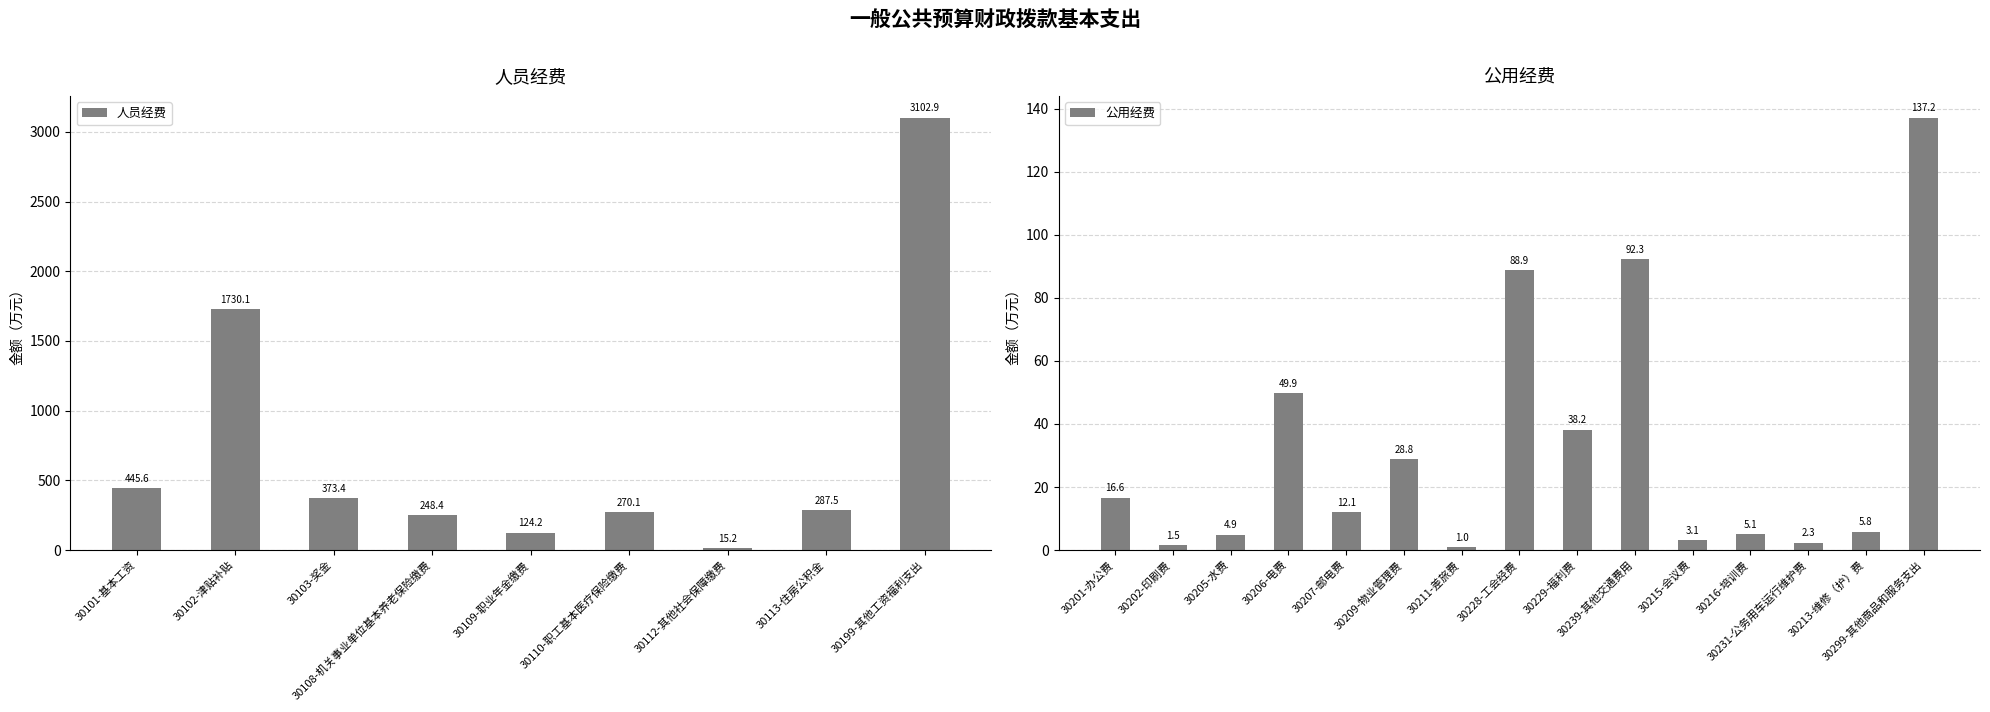

Which has a higher value, 30110-职工基本医疗保险缴费 or 30228-工会经费?

30110-职工基本医疗保险缴费